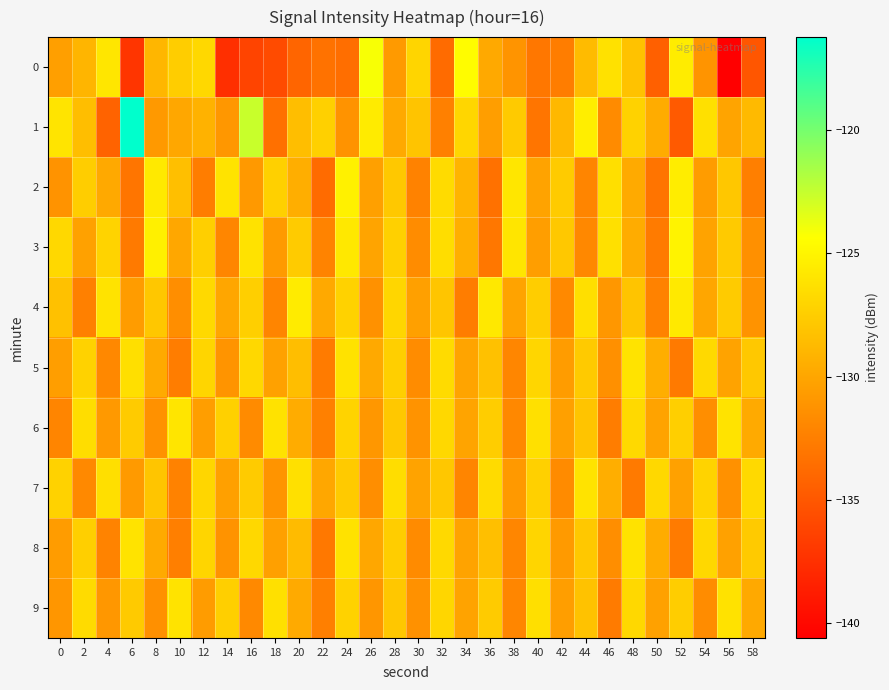

Reading right to left, what are all the values shown in this chart?

0: 58=-135.1	56=-140.6	54=-131.1	52=-125.5	50=-134.4	48=-128.2	46=-126.2	44=-128.6	42=-132.6	40=-132.9	38=-131.1	36=-129.8	34=-124.5	32=-133.7	30=-127.0	28=-130.7	26=-124.2	24=-133.5	22=-133.3	20=-134.2	18=-135.8	16=-136.2	14=-137.6	12=-126.8	10=-127.5	8=-128.9	6=-137.2	4=-125.9	2=-129.1	0=-130.4
1: 58=-128.7	56=-130.1	54=-126.3	52=-134.8	50=-129.6	48=-127.2	46=-131.7	44=-125.4	42=-128.8	40=-133.1	38=-127.7	36=-130.5	34=-126.9	32=-132.4	30=-128.1	28=-129.8	26=-125.6	24=-131.2	22=-127.3	20=-128.5	18=-133.4	16=-122.6	14=-131.0	12=-129.2	10=-129.9	8=-130.8	6=-116.2	4=-134.2	2=-128.4	0=-126.1
2: 58=-132.5	56=-127.9	54=-130.6	52=-125.5	50=-133.2	48=-129.7	46=-126.4	44=-132.1	42=-127.6	40=-130.2	38=-125.9	36=-133.4	34=-129.1	32=-126.6	30=-132.3	28=-127.8	26=-130.4	24=-125.2	22=-133.7	20=-129.5	18=-127.3	16=-130.8	14=-126.1	12=-132.6	10=-128.4	8=-125.7	6=-133.1	4=-129.8	2=-127.5	0=-131.2
3: 58=-131.4	56=-127.7	54=-130.2	52=-125.1	50=-132.7	48=-129.6	46=-126.3	44=-131.9	42=-127.8	40=-130.5	38=-126.0	36=-133.0	34=-129.4	32=-126.5	30=-131.6	28=-127.3	26=-130.1	24=-125.8	22=-132.2	20=-127.6	18=-130.7	16=-126.2	14=-132.0	12=-127.4	10=-129.9	8=-125.3	6=-132.8	4=-127.1	2=-130.3	0=-126.8
4: 58=-131.2	56=-127.6	54=-130.0	52=-125.7	50=-132.3	48=-128.1	46=-130.9	44=-126.4	42=-131.8	40=-127.5	38=-130.2	36=-125.8	34=-132.6	32=-128.0	30=-130.4	28=-126.9	26=-131.3	24=-127.2	22=-129.8	20=-125.6	18=-132.1	16=-127.4	14=-130.0	12=-126.7	10=-131.5	8=-127.9	6=-130.6	4=-126.1	2=-132.4	0=-128.3
5: 58=-127.8	56=-130.2	54=-126.7	52=-132.8	50=-129.5	48=-126.1	46=-131.4	44=-127.7	42=-130.6	40=-126.9	38=-132.0	36=-128.3	34=-130.1	32=-126.6	30=-131.6	28=-127.4	26=-129.8	24=-126.2	22=-132.7	20=-128.5	18=-130.3	16=-126.8	14=-131.1	12=-127.0	10=-132.6	8=-129.7	6=-126.4	4=-131.9	2=-127.2	0=-130.5
6: 58=-129.7	56=-126.1	54=-131.5	52=-127.4	50=-130.2	48=-126.7	46=-132.6	44=-128.1	42=-130.4	40=-126.3	38=-131.9	36=-127.5	34=-130.1	32=-126.8	30=-131.2	28=-127.8	26=-130.9	24=-127.1	22=-132.4	20=-129.6	18=-126.2	16=-131.7	14=-127.3	12=-130.5	10=-126.0	8=-131.3	6=-127.6	4=-130.8	2=-126.5	0=-132.1
7: 58=-126.7	56=-131.3	54=-127.1	52=-130.3	50=-126.8	48=-132.8	46=-129.5	44=-126.1	42=-131.7	40=-127.3	38=-130.8	36=-126.6	34=-132.1	32=-127.9	30=-130.2	28=-126.5	26=-131.5	24=-127.7	22=-129.9	20=-126.3	18=-131.1	16=-127.6	14=-130.4	12=-126.9	10=-132.3	8=-128.0	6=-130.7	4=-126.4	2=-131.8	0=-127.2
8: 58=-127.7	56=-130.3	54=-126.8	52=-132.7	50=-129.6	48=-126.2	46=-131.5	44=-127.8	42=-130.7	40=-127.0	38=-132.0	36=-128.4	34=-130.2	32=-126.7	30=-131.7	28=-127.5	26=-129.9	24=-126.2	22=-132.9	20=-128.6	18=-130.4	16=-126.8	14=-131.2	12=-127.0	10=-132.5	8=-129.7	6=-126.1	4=-132.2	2=-127.4	0=-130.6
9: 58=-129.8	56=-126.2	54=-131.6	52=-127.5	50=-130.3	48=-126.8	46=-132.7	44=-128.2	42=-130.5	40=-126.4	38=-132.0	36=-127.6	34=-130.2	32=-126.9	30=-131.3	28=-127.9	26=-131.0	24=-127.2	22=-132.5	20=-129.7	18=-126.3	16=-131.8	14=-127.4	12=-130.6	10=-126.1	8=-131.4	6=-127.7	4=-130.9	2=-126.6	0=-131.0